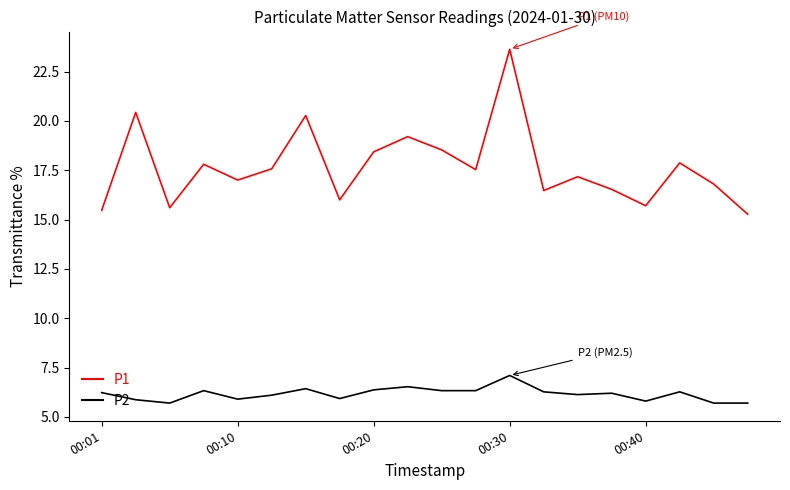

True or false: P1 and P2 cross at least once.

False